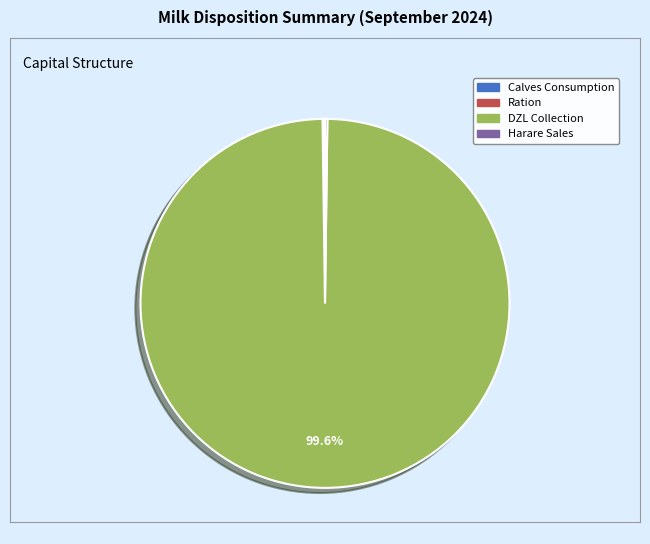

Is there any slice that represents more than half of the pie?

Yes